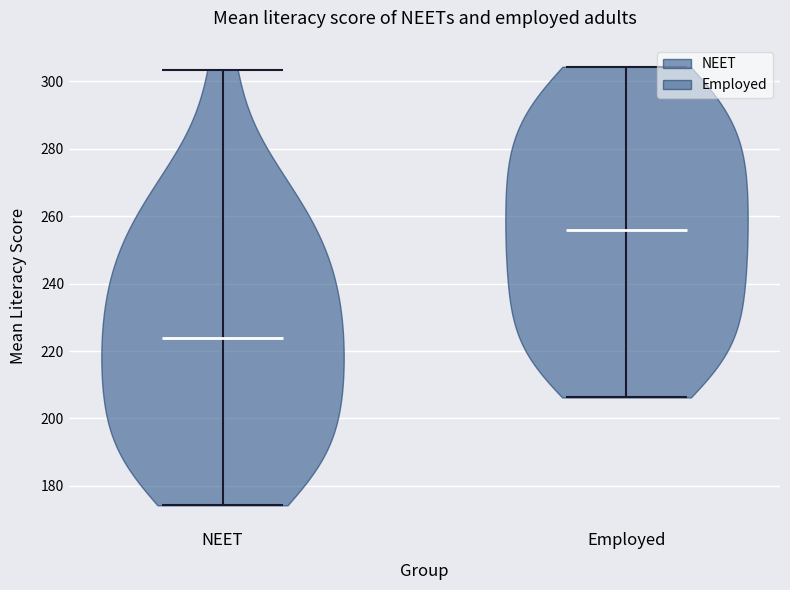

Where does the median line of the violin for Employed sit on the y-axis? The values are not printed on the chart, so give them approximately, as read against the axis.

256